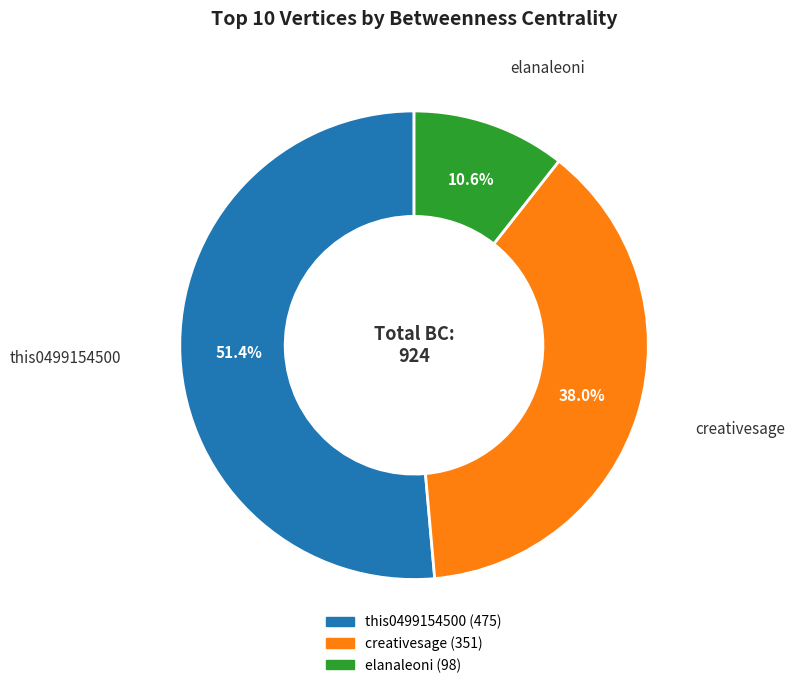

Which category has the biggest portion of the pie?

this0499154500